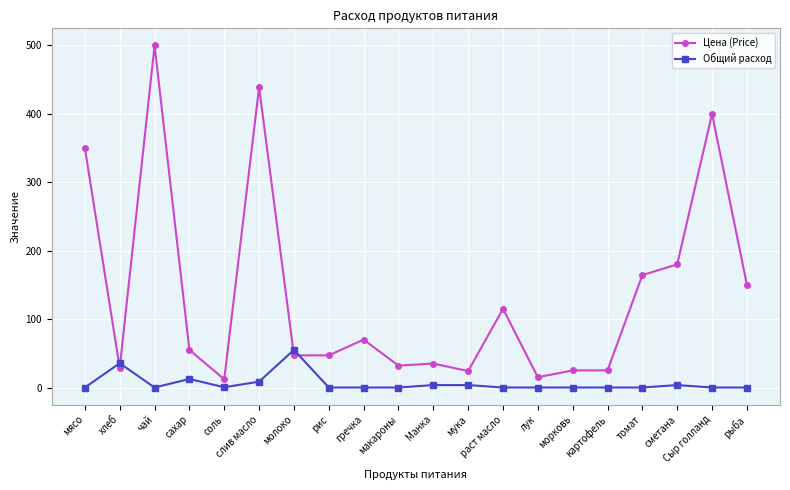

What is the total value across all series at раст масло?

115.0